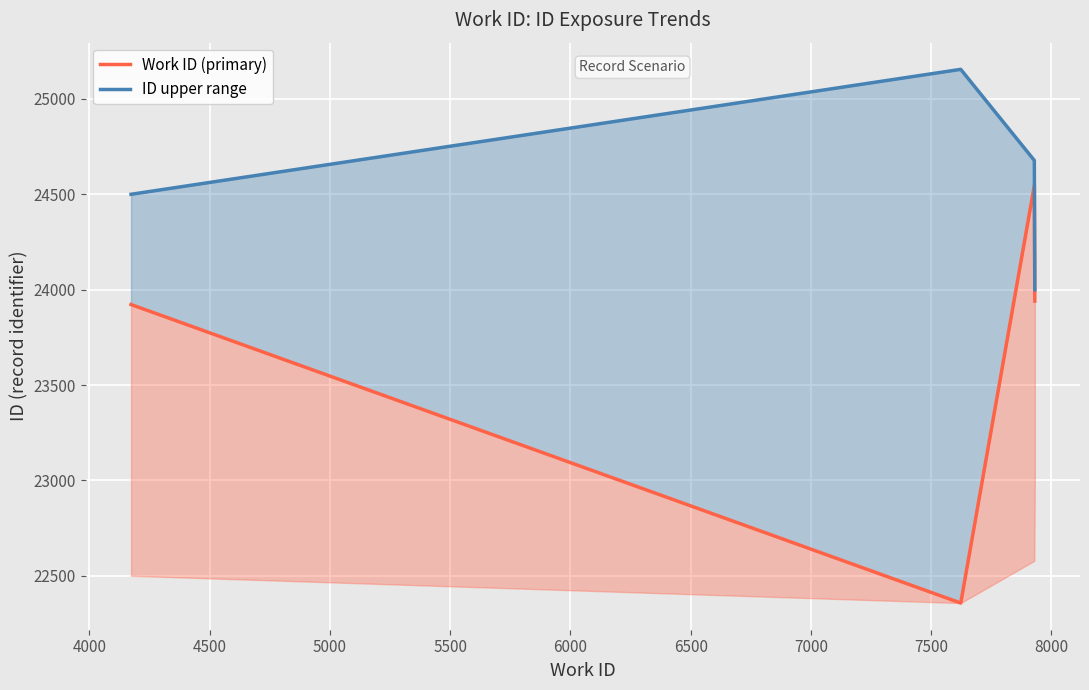

What is the sum of all Work ID (primary) values?

94764.5